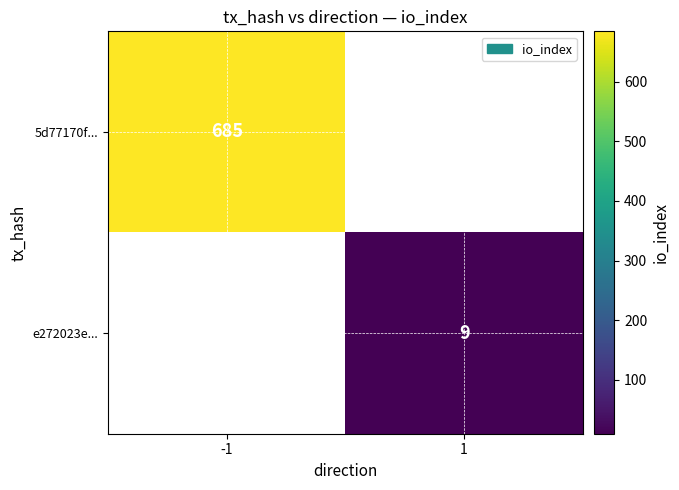

True or false: 5d77170f... has a value of 685 at -1.

True